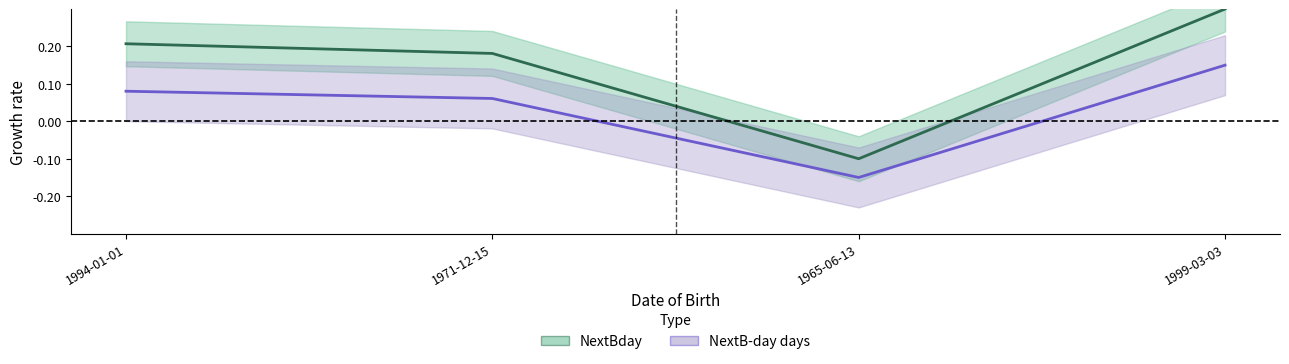

What value does the NextBday series have at 1971-12-15?

0.2